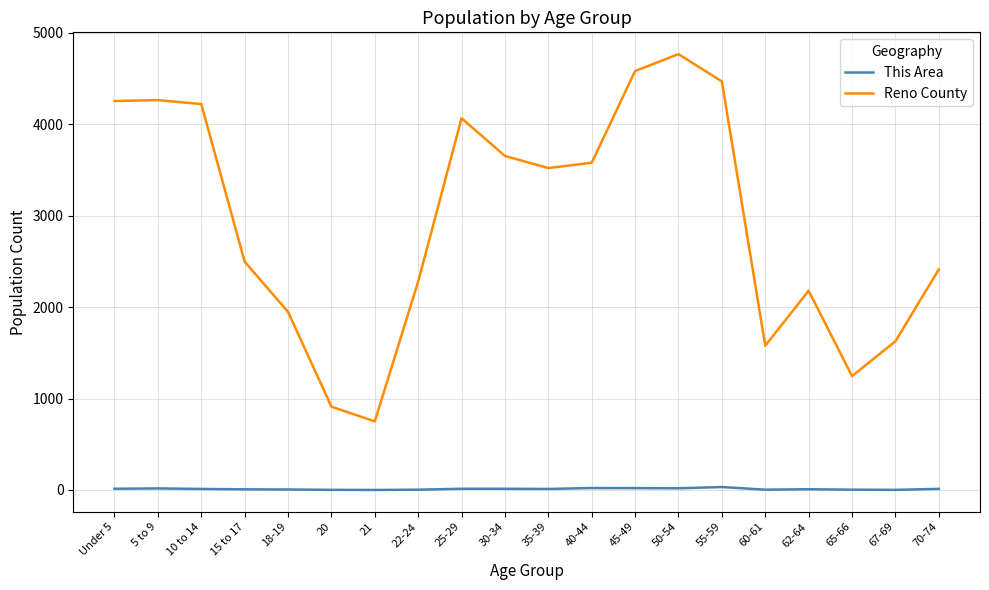

True or false: Reno County has a value of 495 at 67-69.

False